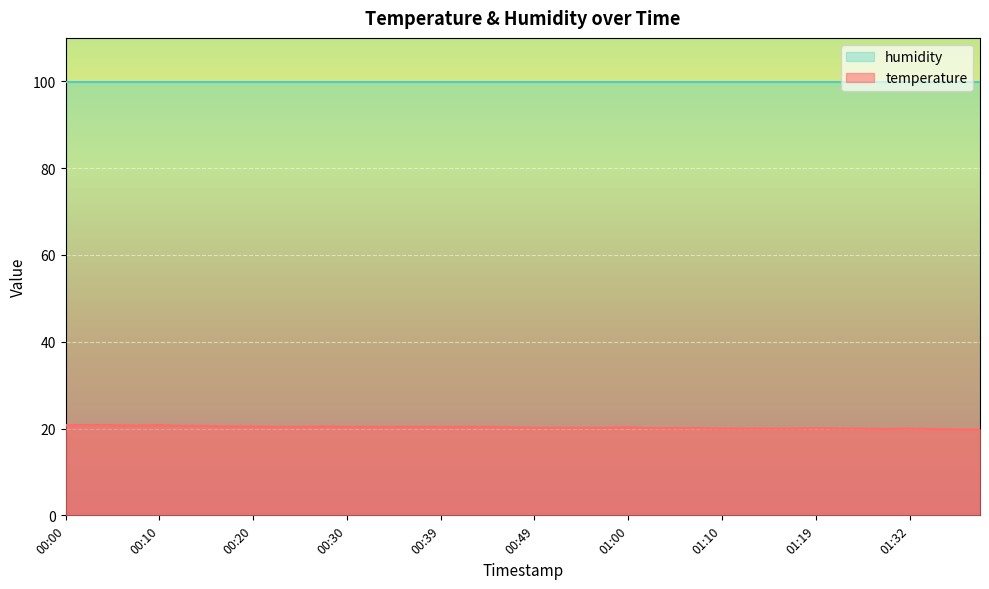

What is the greatest value displayed?

99.9